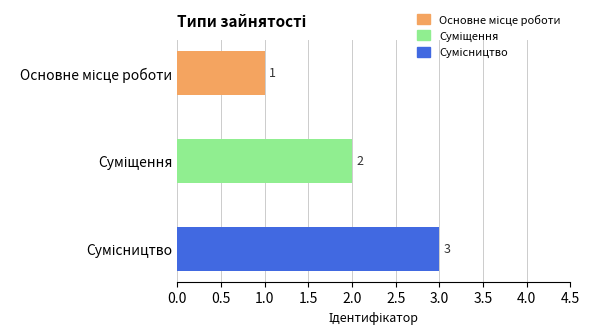

What is the sum of all values?

6